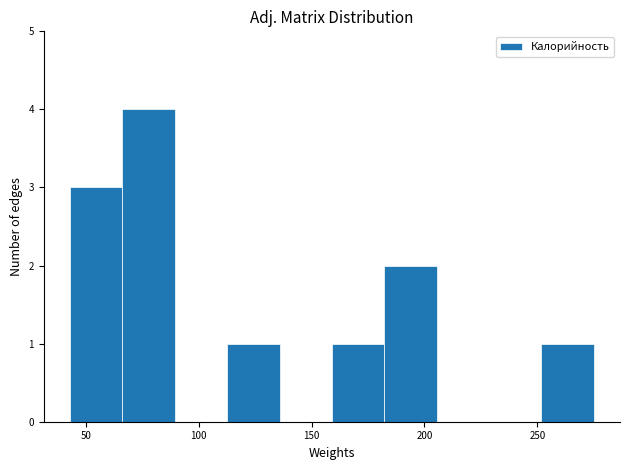

What is the height of the bar covering 115 to 135 on the x-axis? Neither the bar edges nor the heights are printed on the chart, so give them approximately, as read against the axes.

1